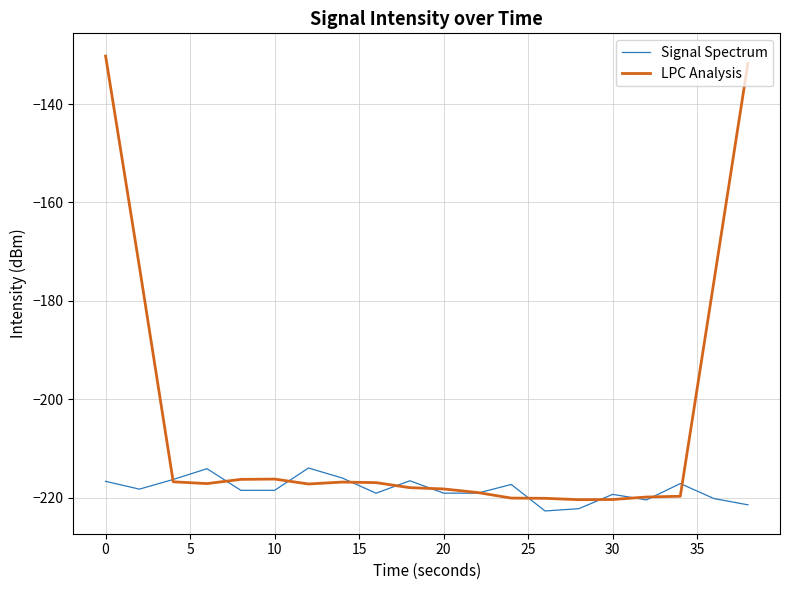

What is the maximum value shown in the chart?

-130.2